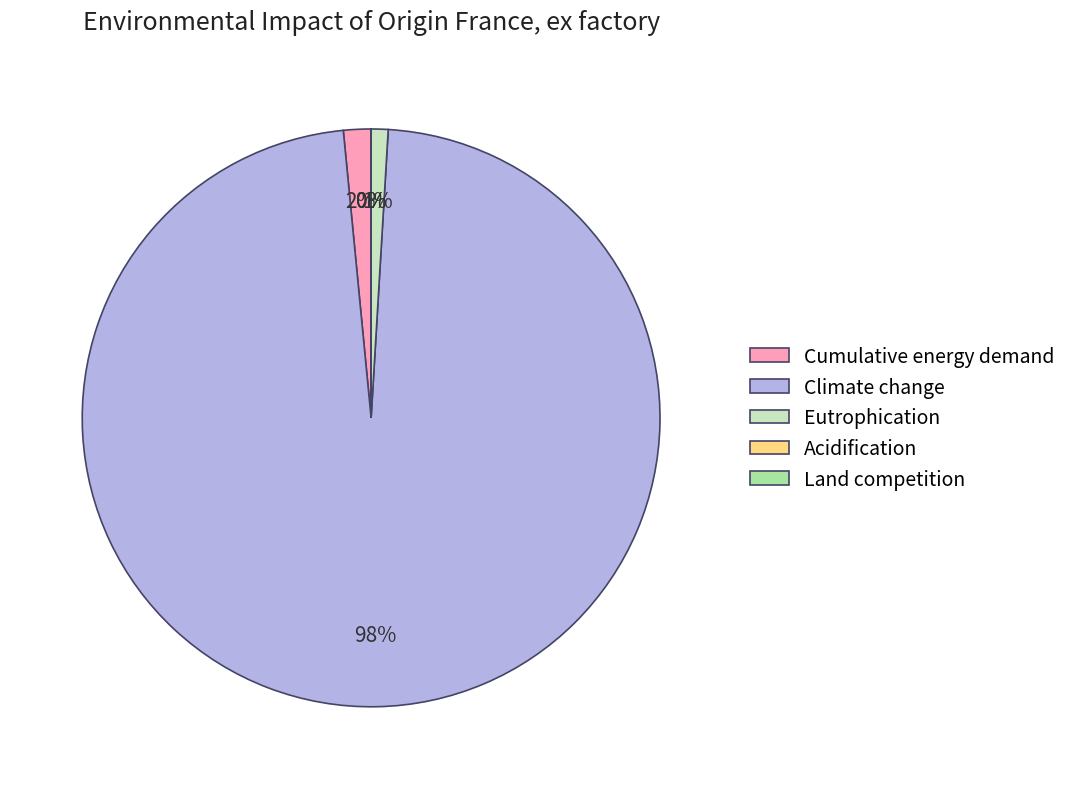

Does Climate change account for over 50% of the chart?

Yes